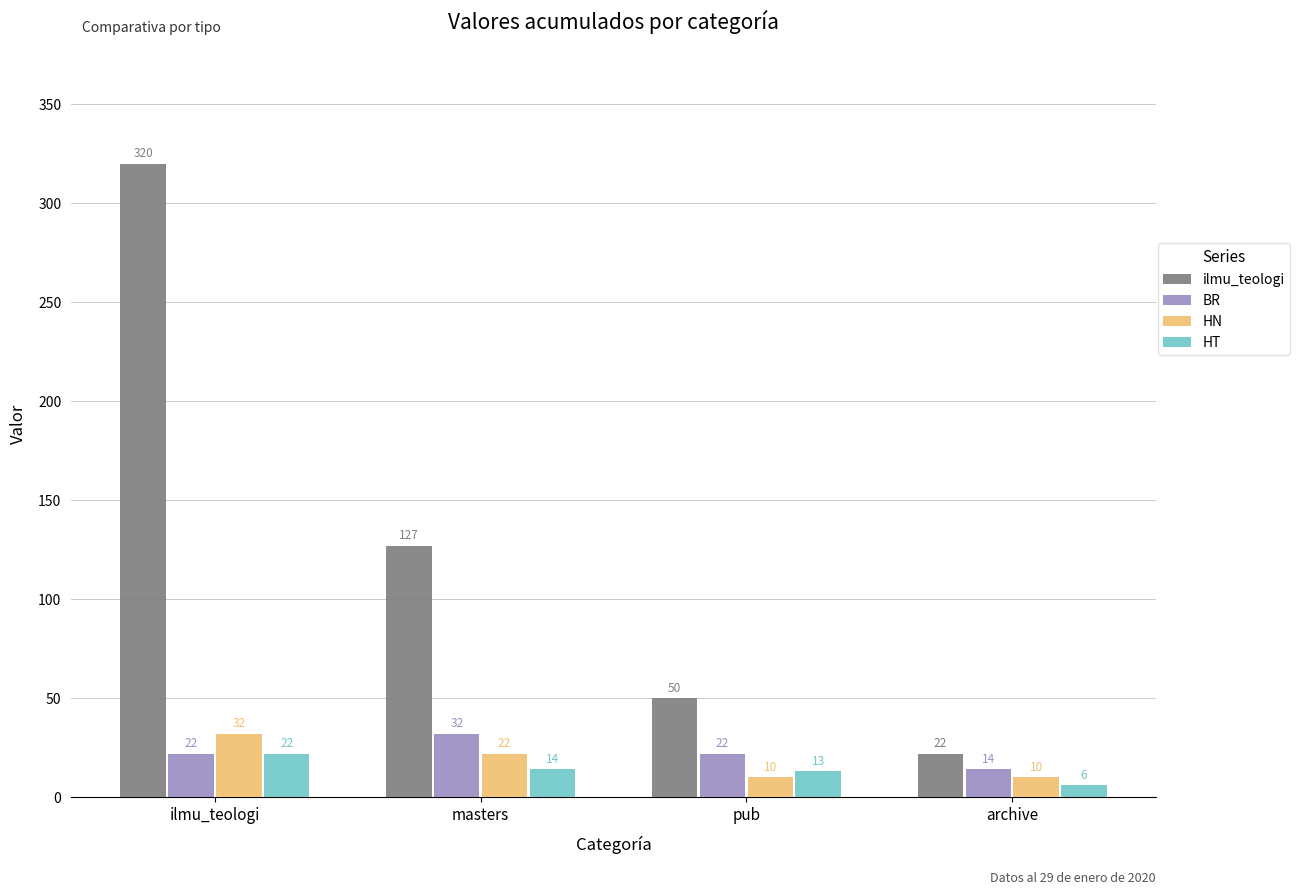

How many values in the ilmu_teologi series are below 127?

2